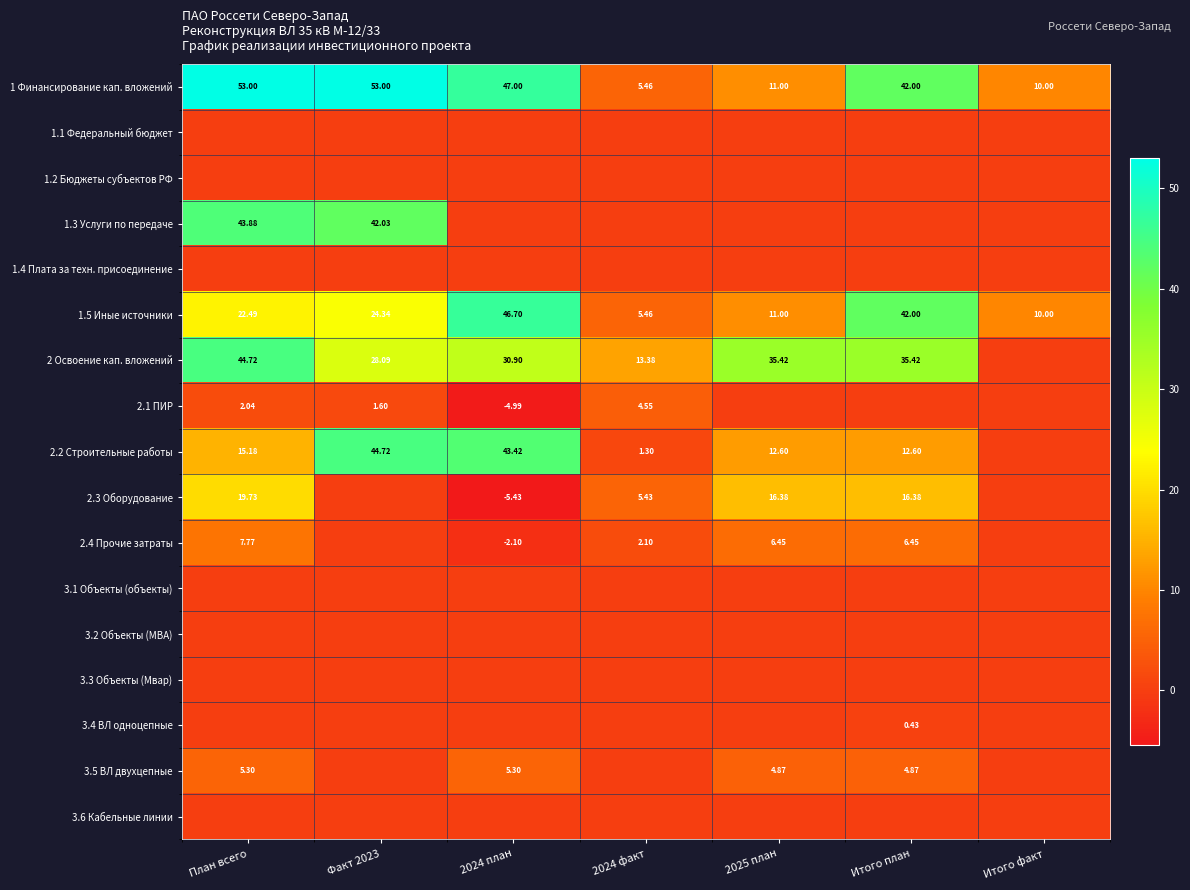

Which series has the widest spread of values?

1 Финансирование кап. вложений